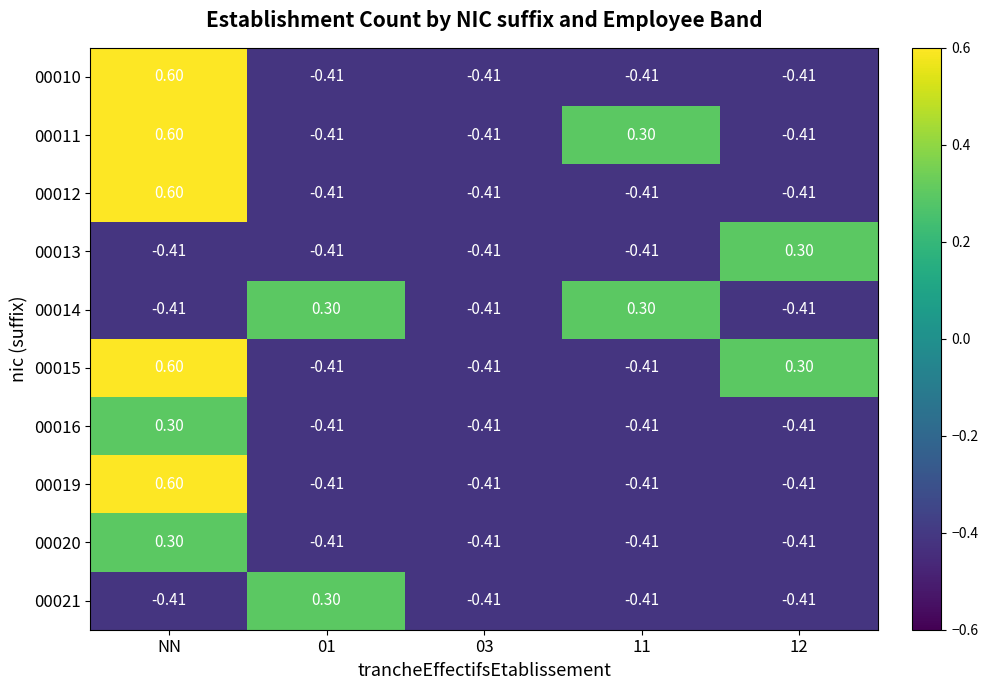

Is the value of 00012 at NN greater than the value of 00010 at 01?

Yes